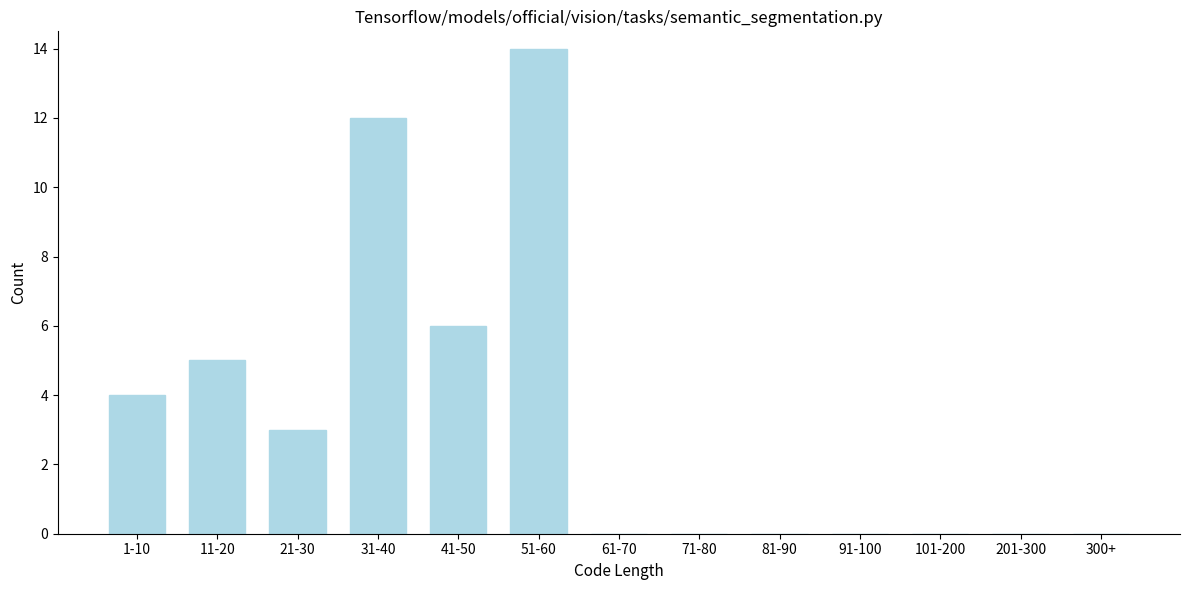

Reading right to left, what are all the values shown in this chart?

300+=0	201-300=0	101-200=0	91-100=0	81-90=0	71-80=0	61-70=0	51-60=14	41-50=6	31-40=12	21-30=3	11-20=5	1-10=4